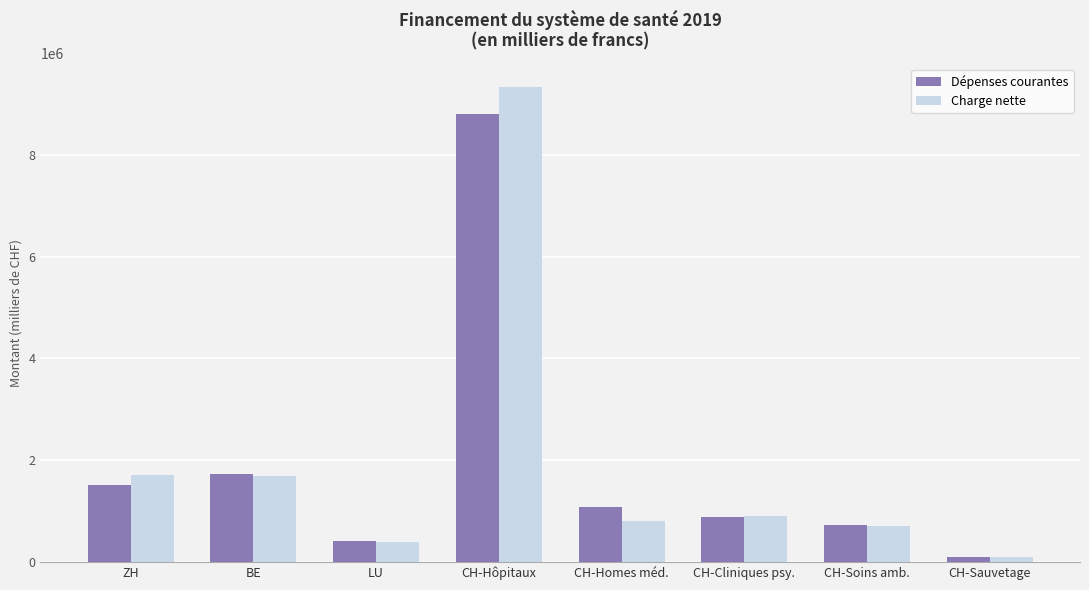

Where does the Dépenses courantes series first go above 1080179?

ZH